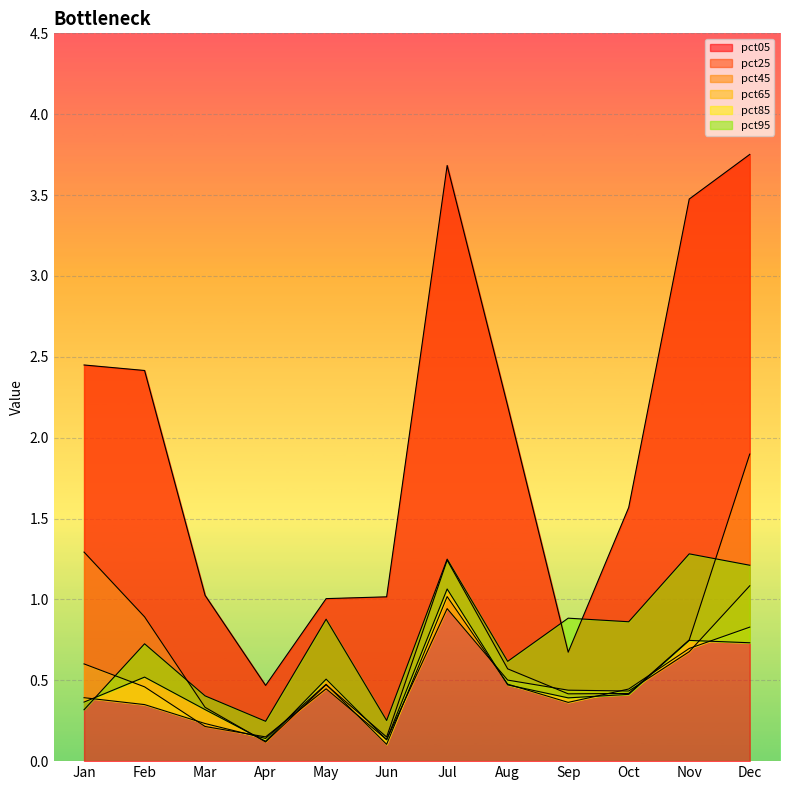

What is the difference between the second highest and second lowest values in the pct65 series?

0.7